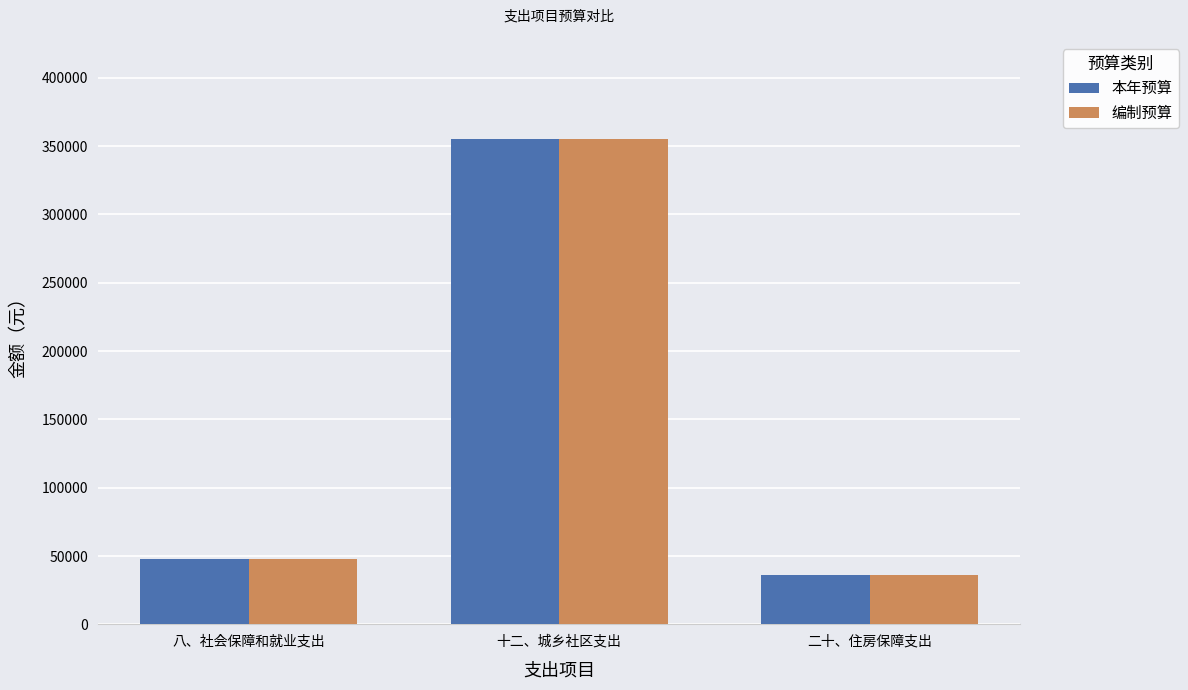

Reading left to right, transcribe all the data shown in this chart.

本年预算: 八、社会保障和就业支出=47564.2	十二、城乡社区支出=355266.4	二十、住房保障支出=36455.0
编制预算: 八、社会保障和就业支出=47564.2	十二、城乡社区支出=355266.4	二十、住房保障支出=36455.0